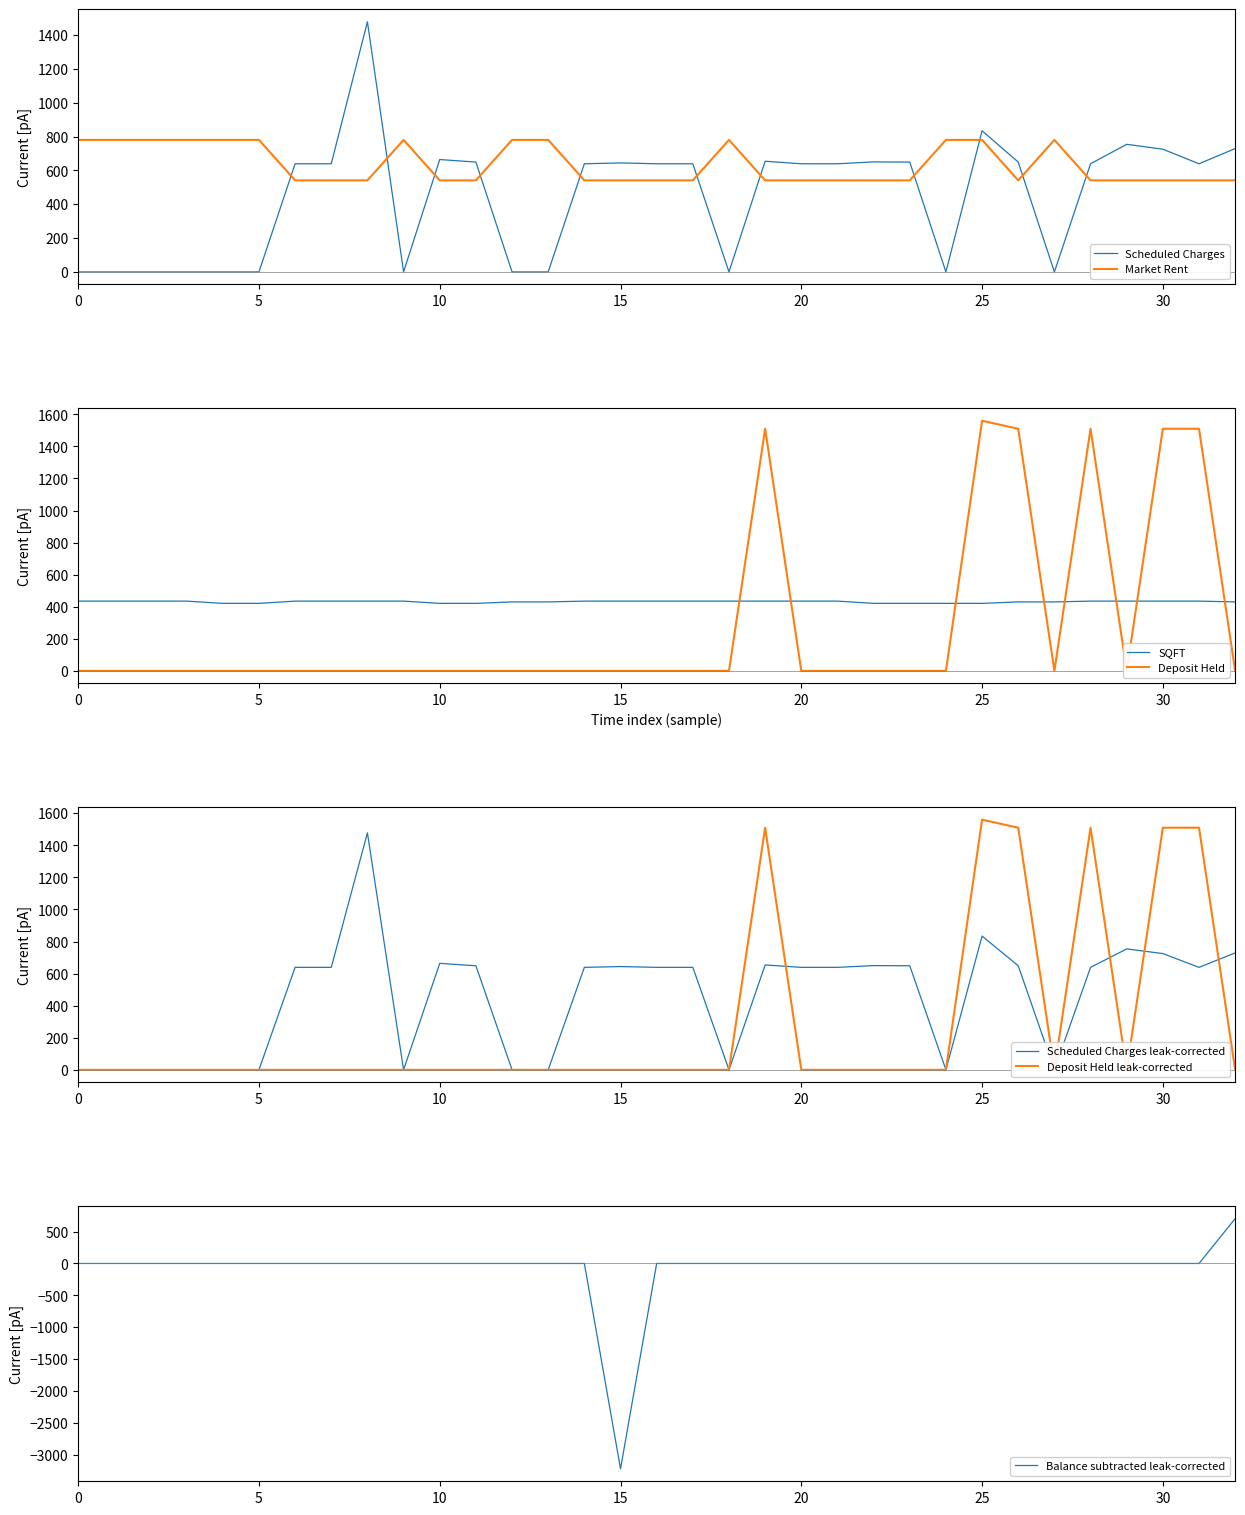

How many intersections are there between Market Rent and Scheduled Charges?

11